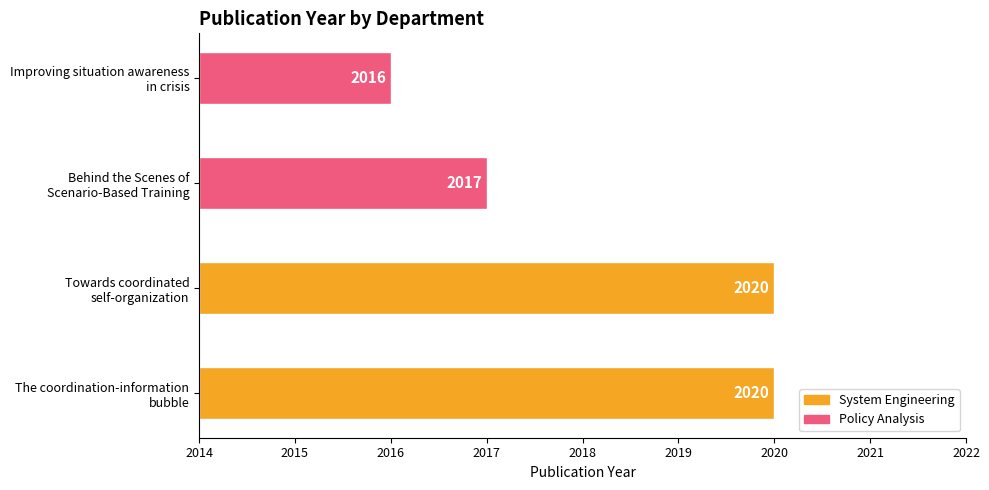

At which category does the chart reach its peak across all series?

The coordination-information bubble